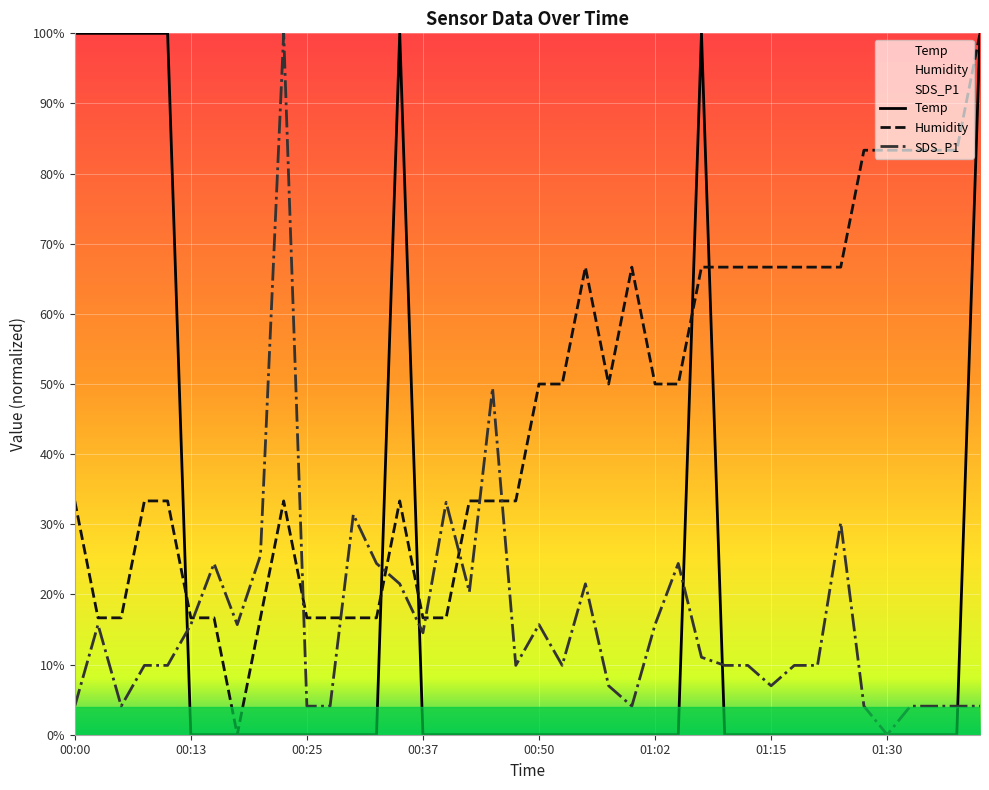

Reading right to left, what are all the values shown in this chart?

Temp: 1.0	0.0	0.0	0.0	0.0	0.0	0.0	0.0	0.0	0.0	0.0	0.0	1.0	0.0	0.0	0.0	0.0	0.0	0.0	0.0	0.0	0.0	0.0	0.0	0.0	1.0	0.0	0.0	0.0	0.0	0.0	0.0	0.0	0.0	0.0	1.0	1.0	1.0	1.0	1.0
Humidity: 1.0	0.8	0.8	0.8	0.8	0.8	0.7	0.7	0.7	0.7	0.7	0.7	0.7	0.5	0.5	0.7	0.5	0.7	0.5	0.5	0.3	0.3	0.3	0.2	0.2	0.3	0.2	0.2	0.2	0.2	0.3	0.2	0.0	0.2	0.2	0.3	0.3	0.2	0.2	0.3
SDS_P1: 0.0	0.0	0.0	0.0	0.0	0.0	0.3	0.1	0.1	0.1	0.1	0.1	0.1	0.2	0.2	0.0	0.1	0.2	0.1	0.2	0.1	0.5	0.2	0.3	0.1	0.2	0.2	0.3	0.0	0.0	1.0	0.3	0.2	0.2	0.2	0.1	0.1	0.0	0.2	0.0